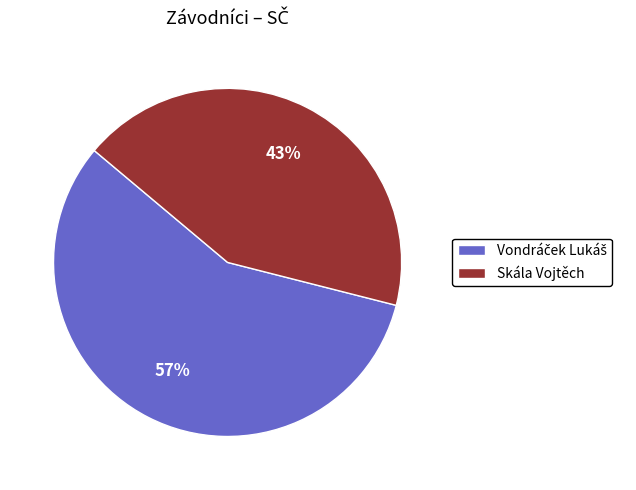

Is there a majority slice in this chart?

Yes